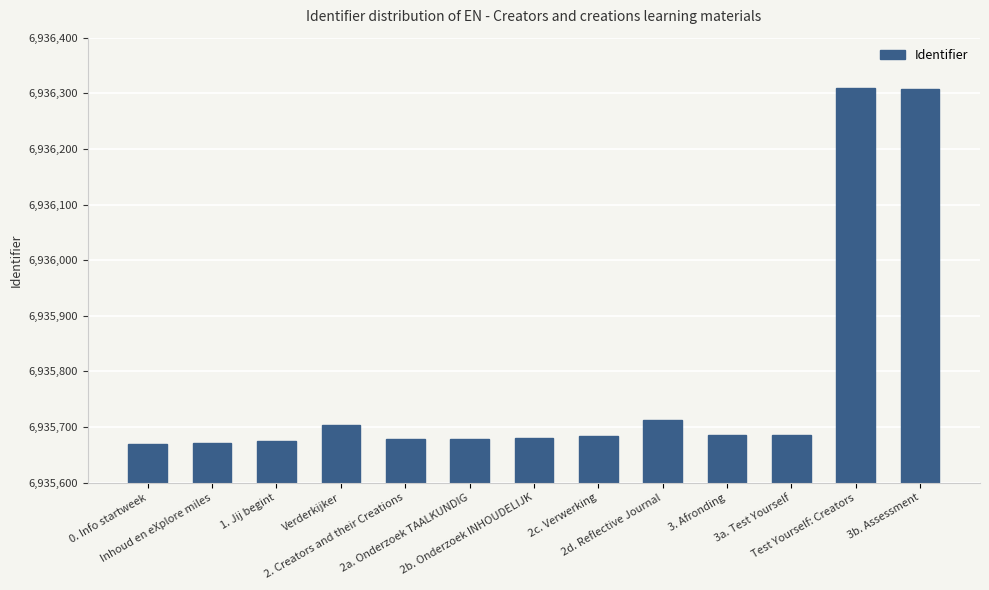

What is the minimum value shown in the chart?

6935669